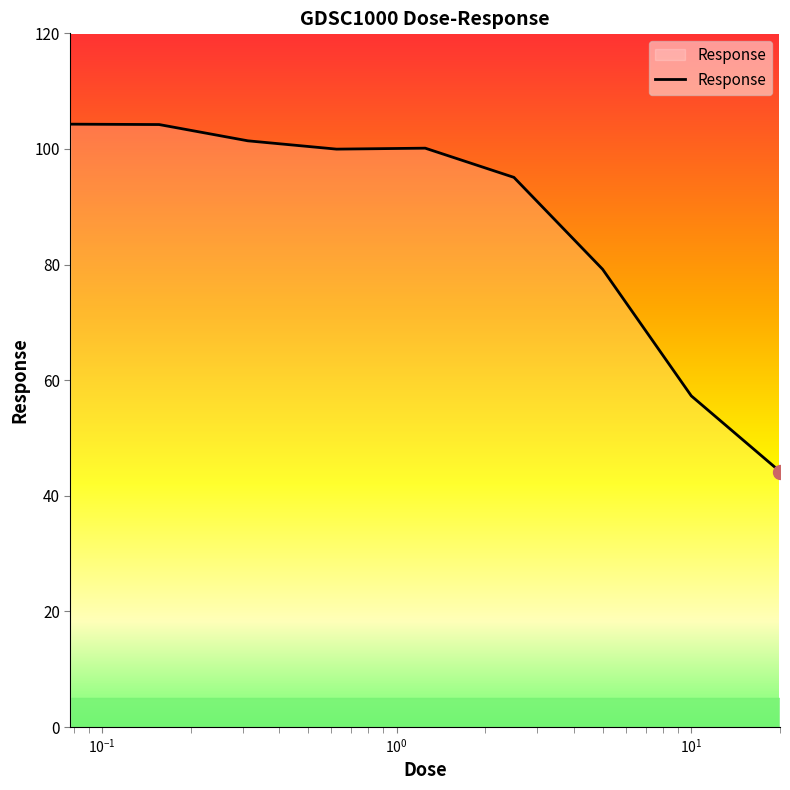

What is the greatest value displayed?

104.3